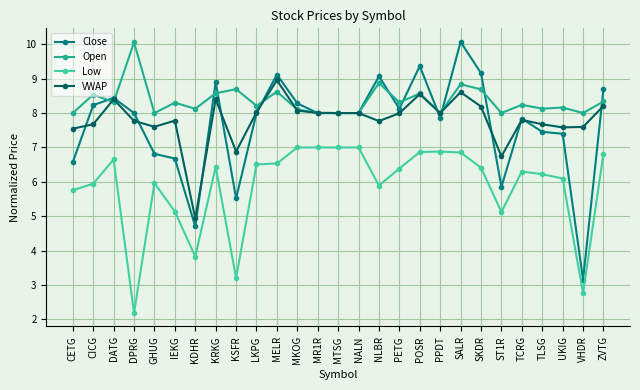

What is the sum of the Open values at GHUG and MELR?

16.6